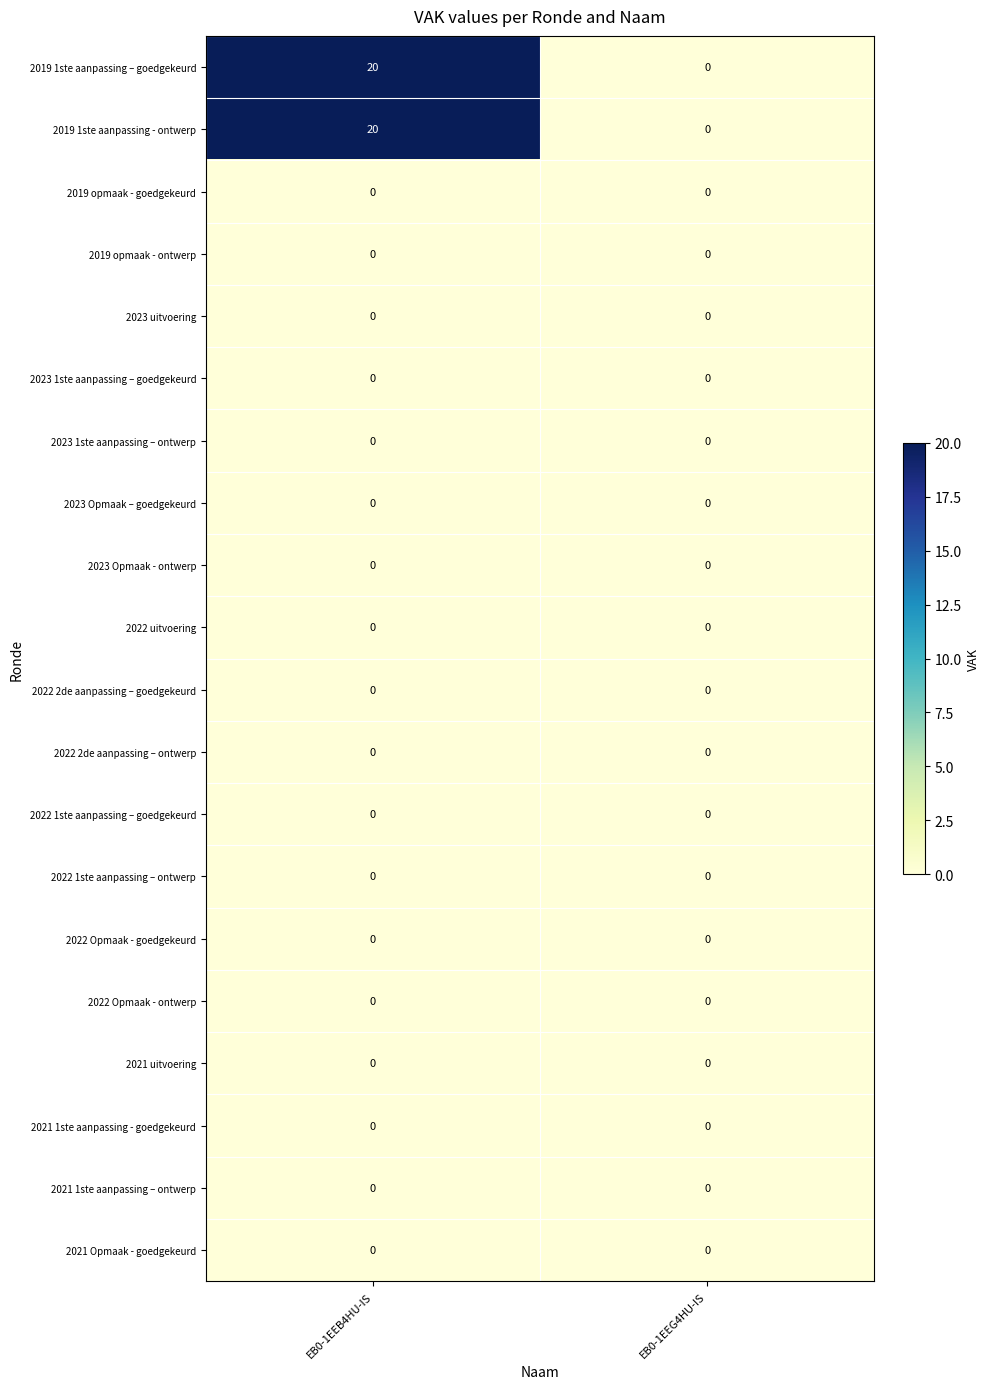

Is it true that 2023 1ste aanpassing – goedgekeurd equals 0 at EB0-1EEB4HU-IS?

True